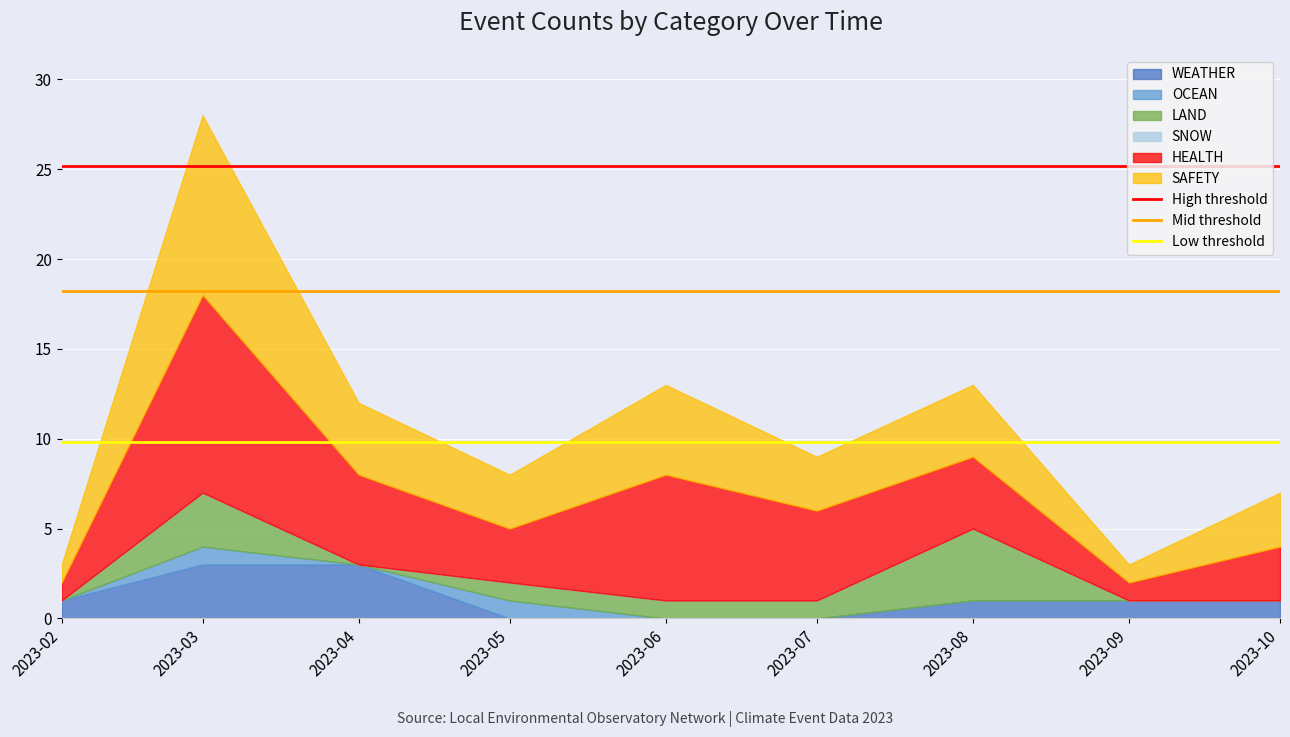

How many categories are shown in the chart?

2